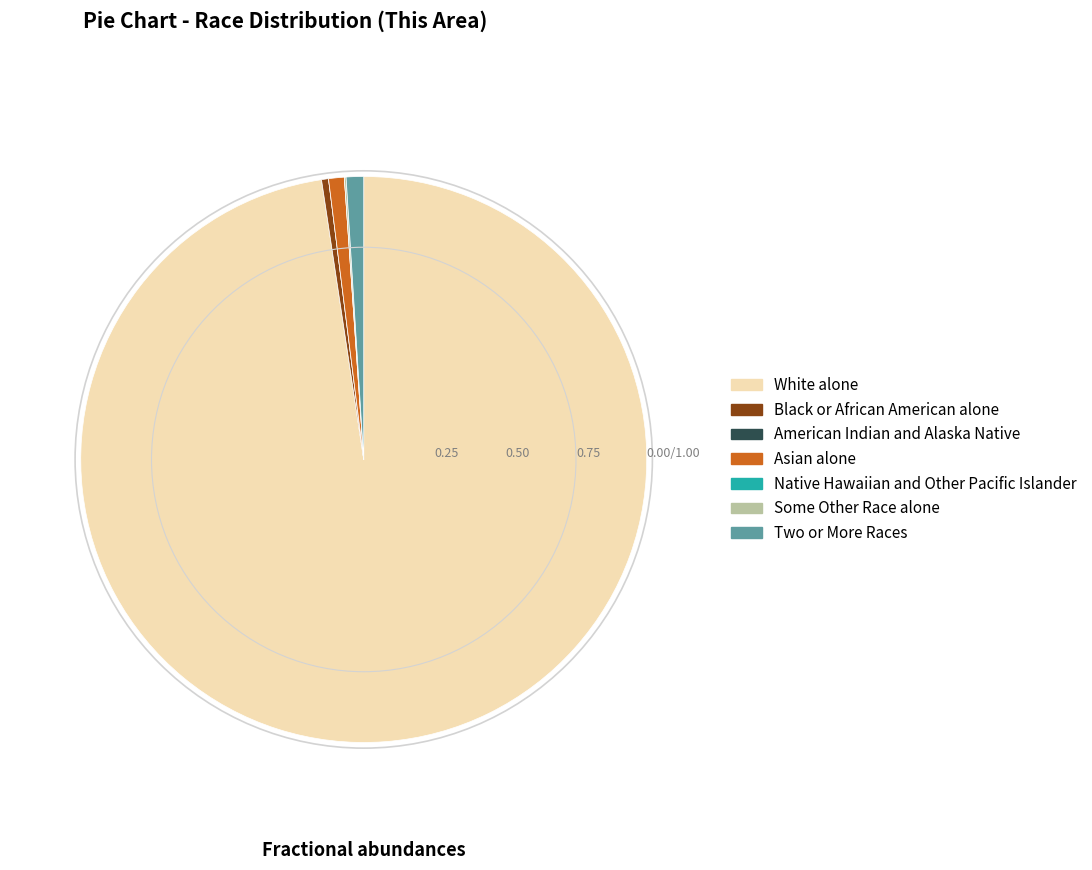

The Black or African American alone slice represents 9% of the pie. True or false?

False